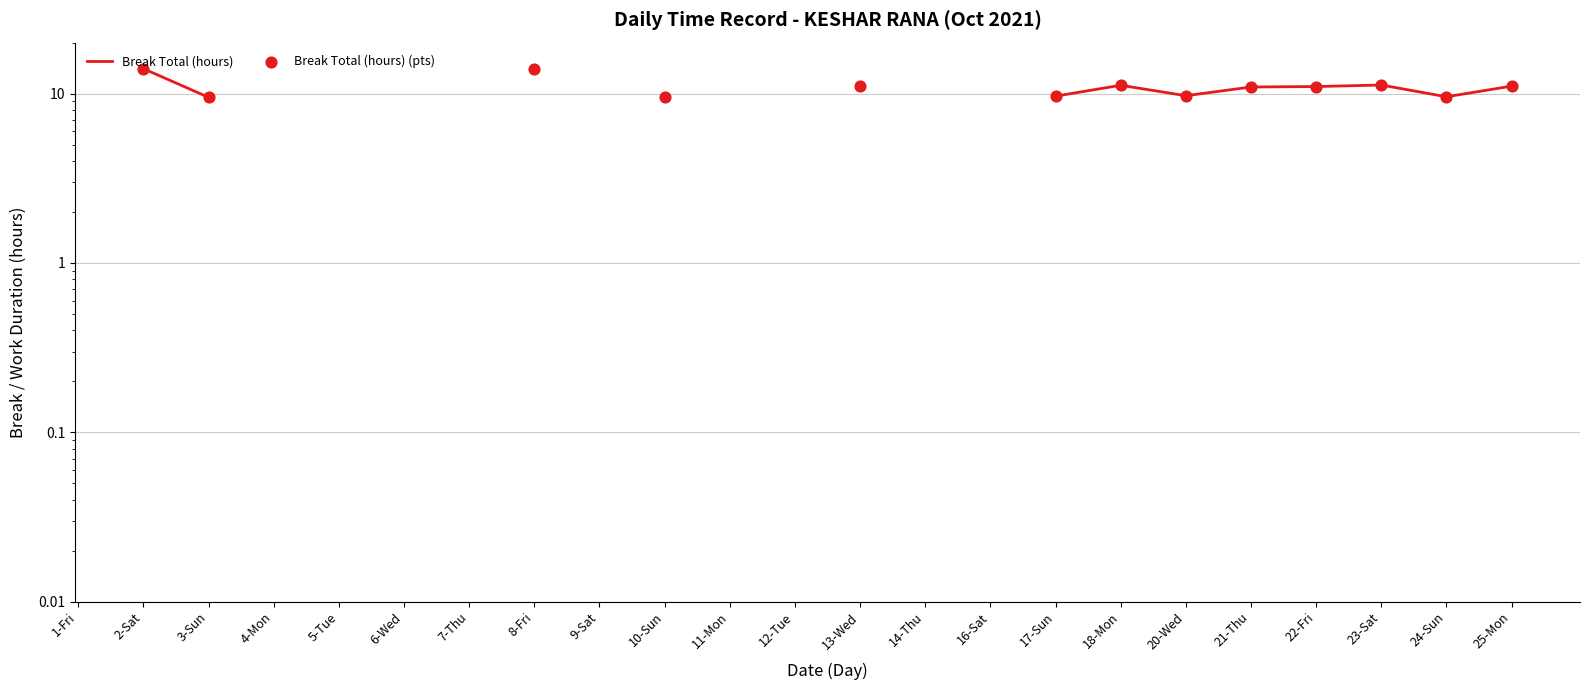

What are all the series names shown in the legend?

Break Total (hours), Break Total (hours) (pts)